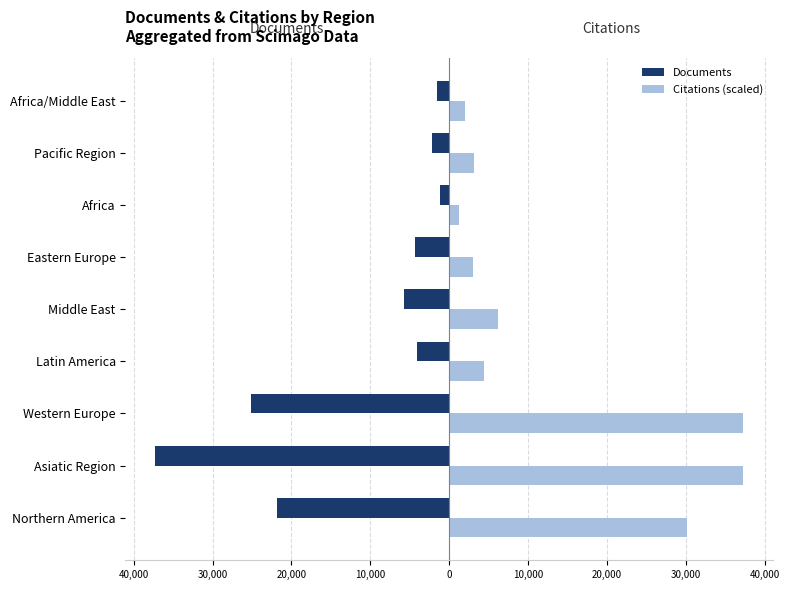

What are all the series names shown in the legend?

Documents, Citations (scaled)